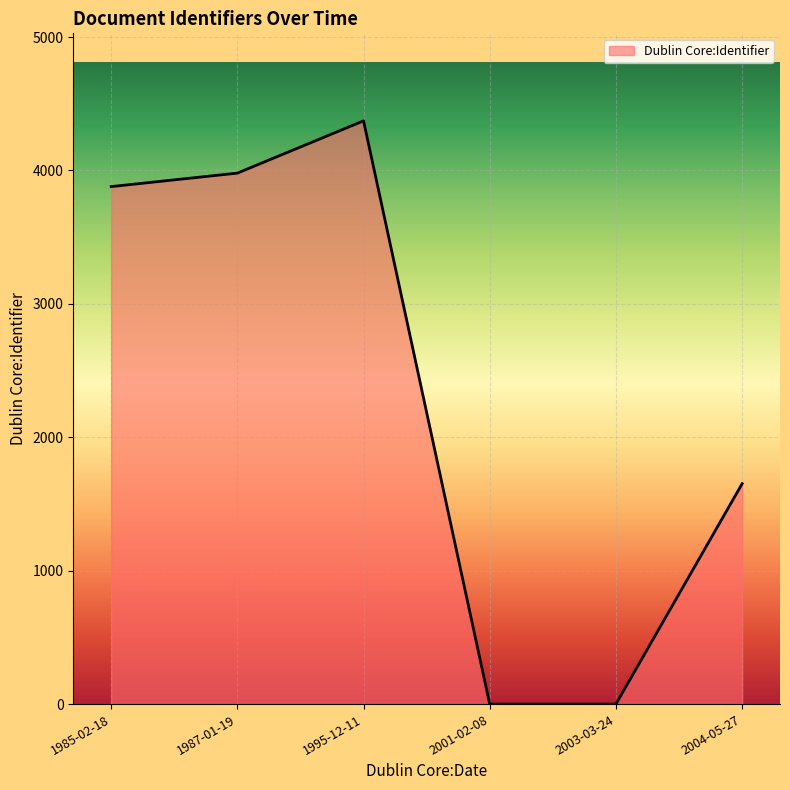

How many lines are shown in the chart?

1